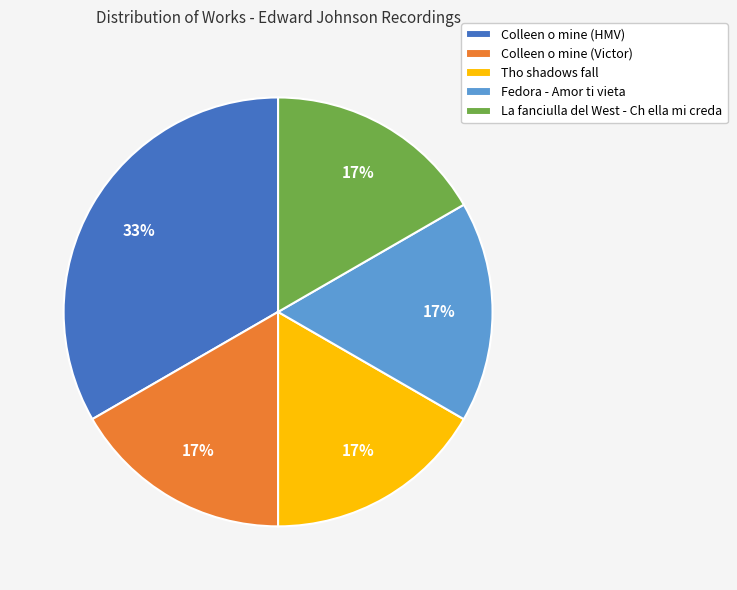

To the nearest percent, what is the combined percentage of Colleen o mine (HMV) and Colleen o mine (Victor)?

50%